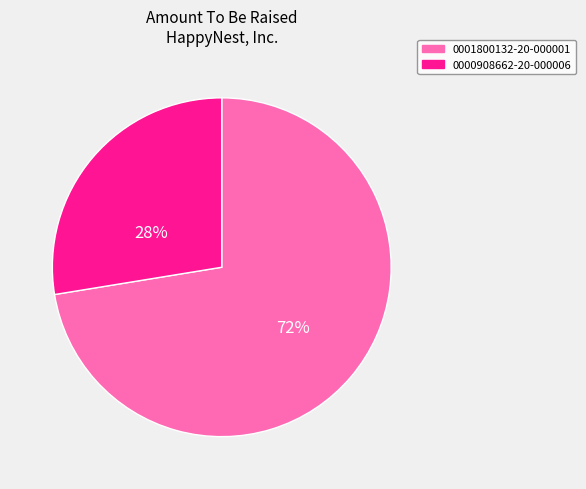

Which category has the biggest portion of the pie?

0001800132-20-000001